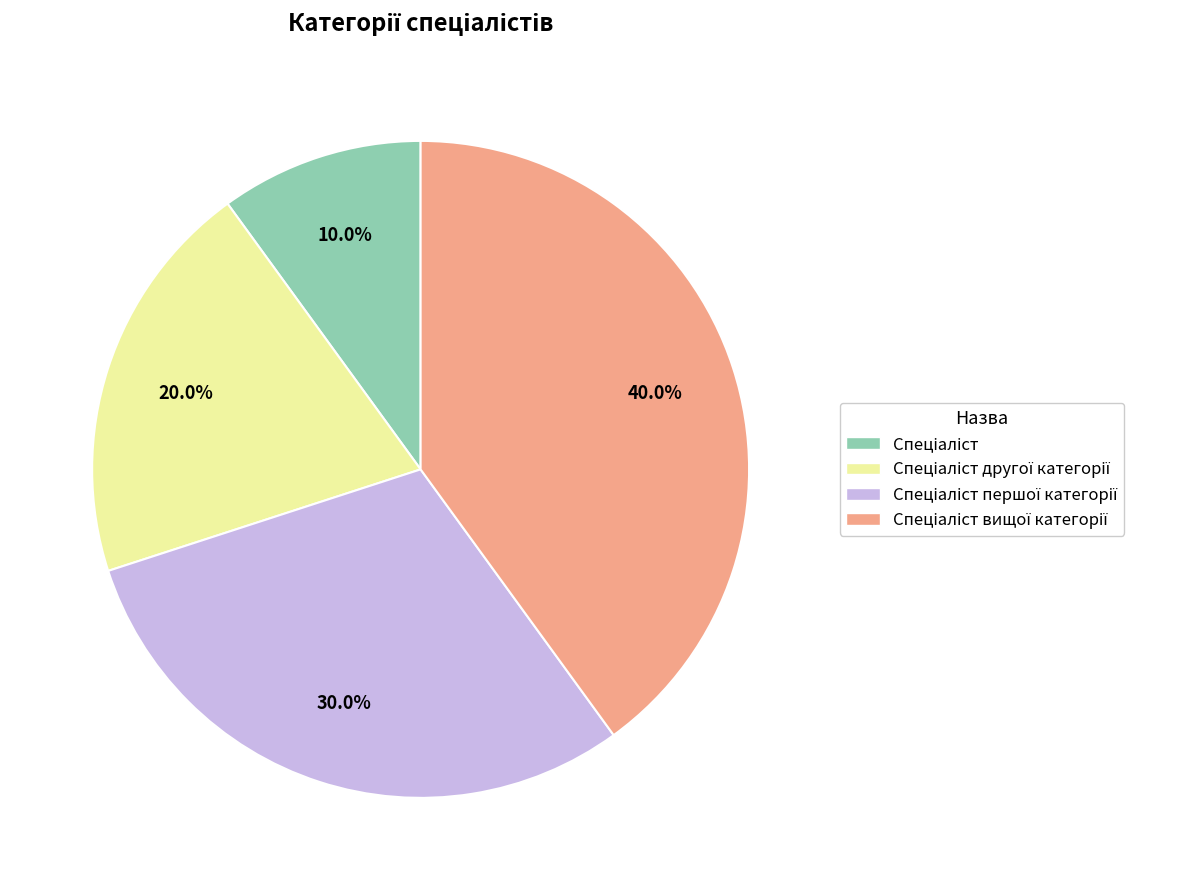

Is there any slice that represents more than half of the pie?

No